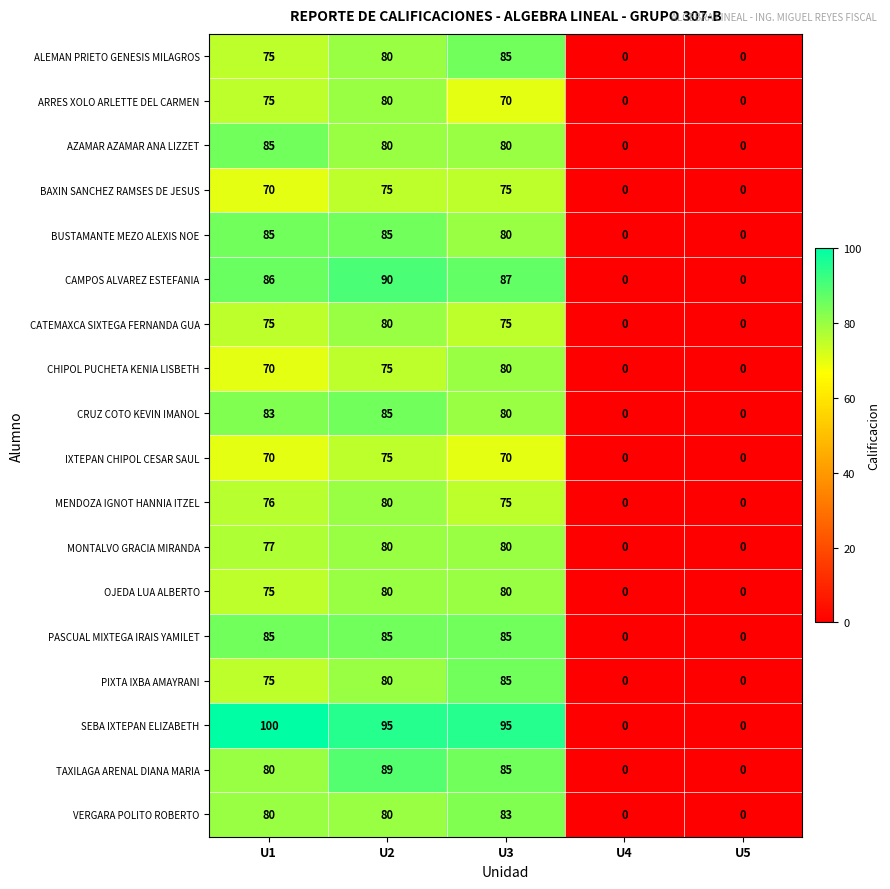

Which series has the largest range (max minus min)?

SEBA IXTEPAN ELIZABETH